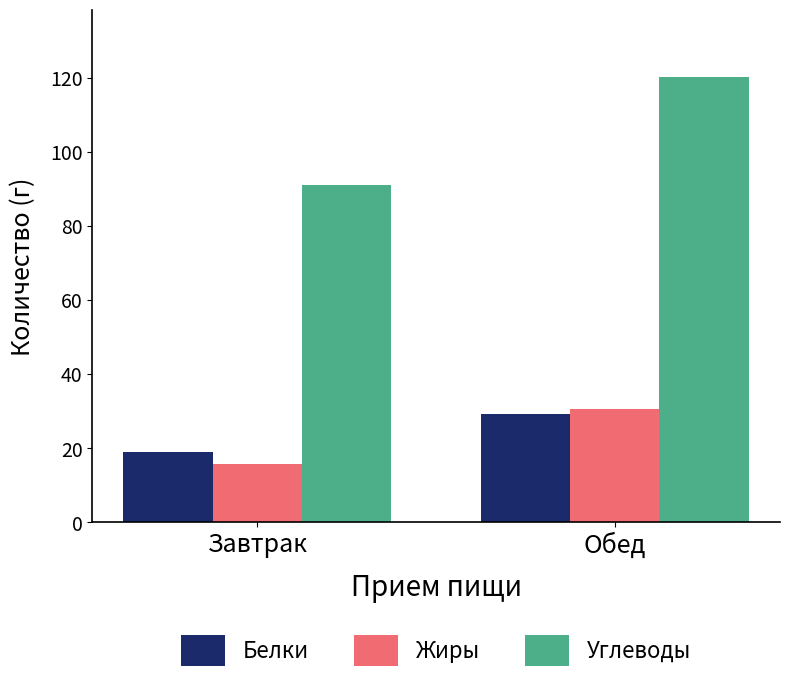

Reading left to right, what are all the values shown in this chart?

Белки: Завтрак=19.1	Обед=29.2
Жиры: Завтрак=15.8	Обед=30.6
Углеводы: Завтрак=91.1	Обед=120.4